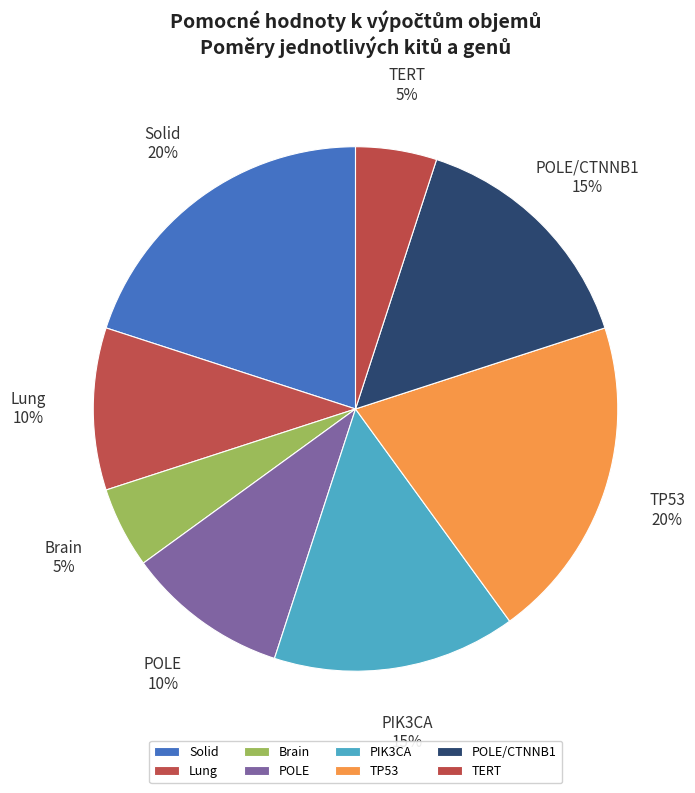

True or false: PIK3CA accounts for 29% of the total.

False